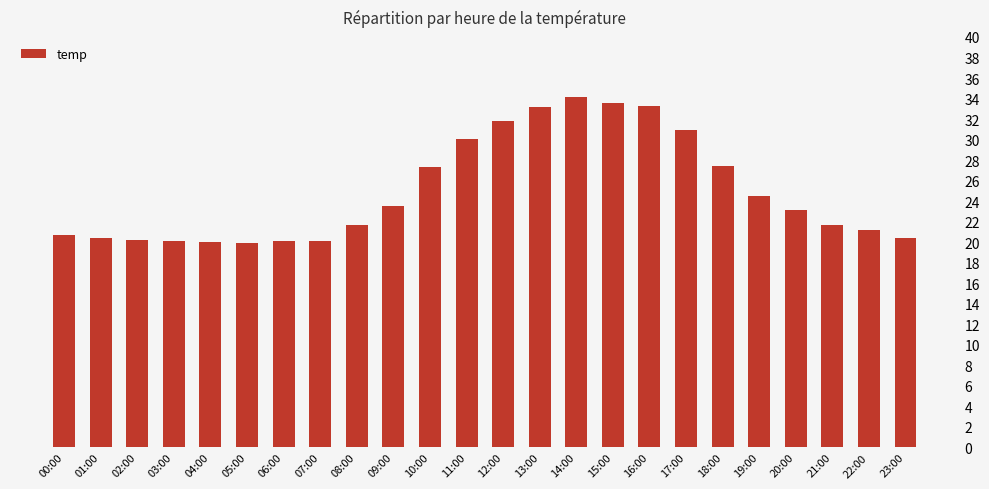

True or false: the data shows 28.9 at 00:00.

False